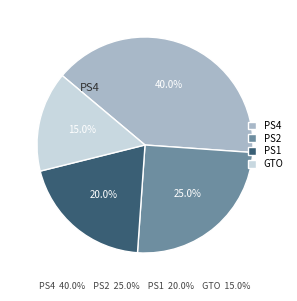

Does any single category account for the majority?

No